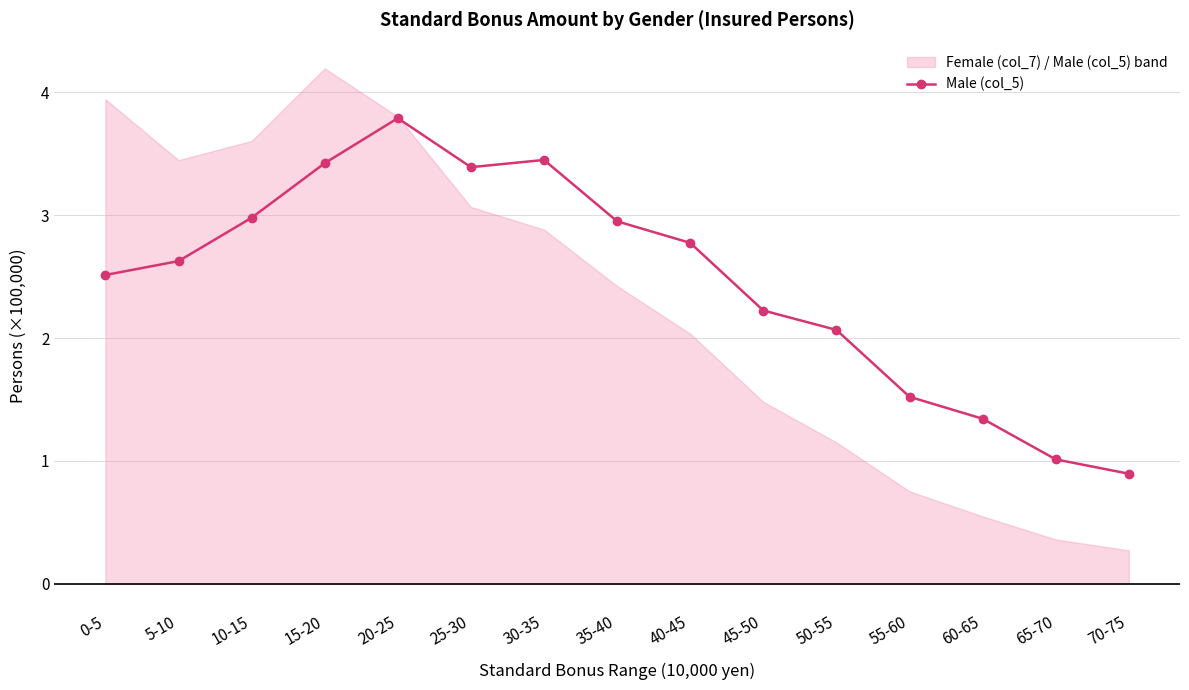

Between 25-30 and 65-70, which is larger?

25-30